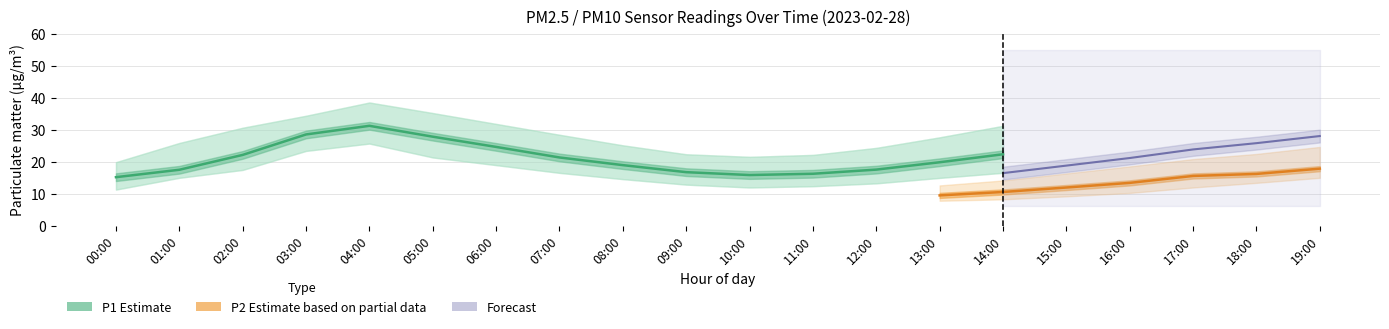

What is the value of the P2_lower point at the 10th from the left?

7.1